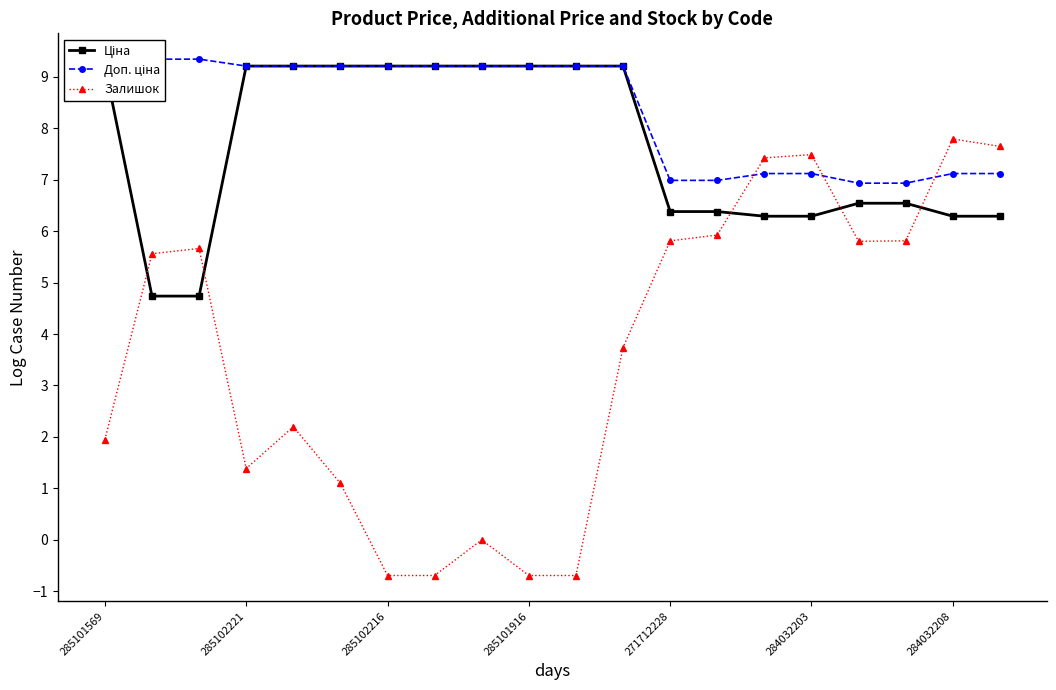

What is the value of the Доп. ціна point at the 10th from the left?

9.2